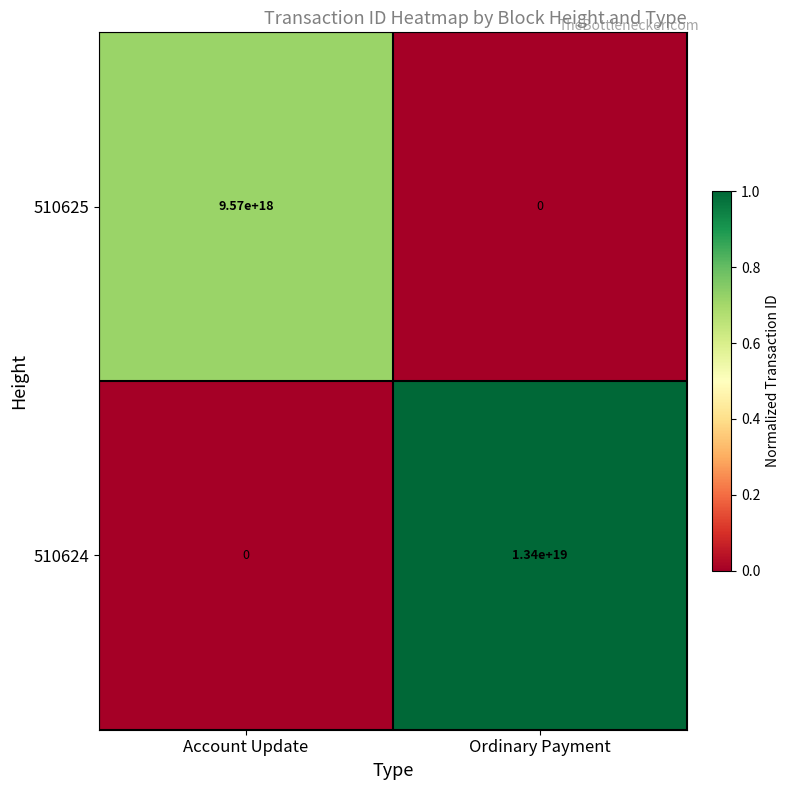

Rank the series at Account Update from lowest to highest value.

510624, 510625